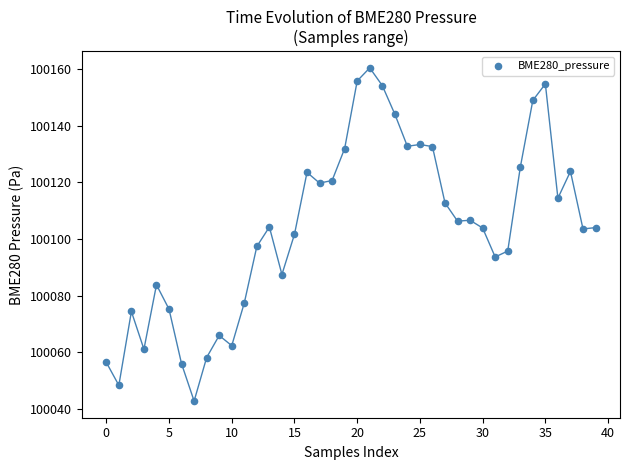

What is the range of Y values (max minus min)?

117.7